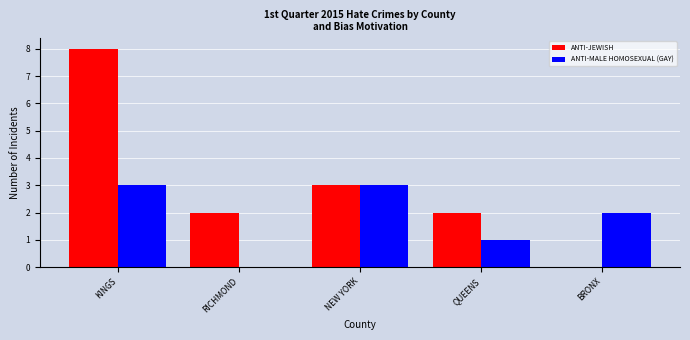

Which label corresponds to the largest value in the chart?

KINGS